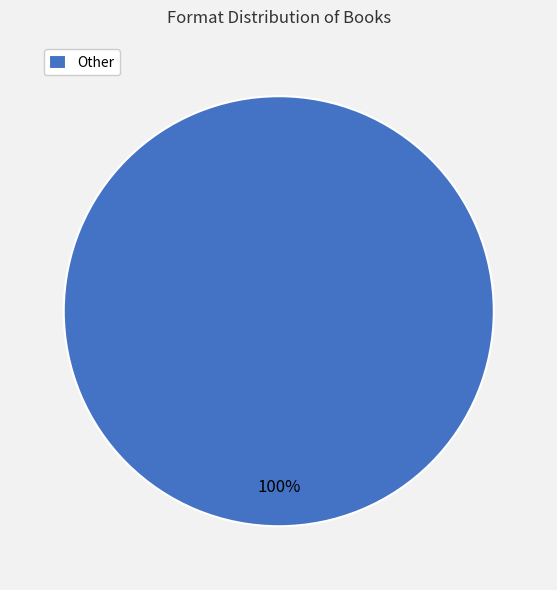

Rank the categories by value from lowest to highest.

Other